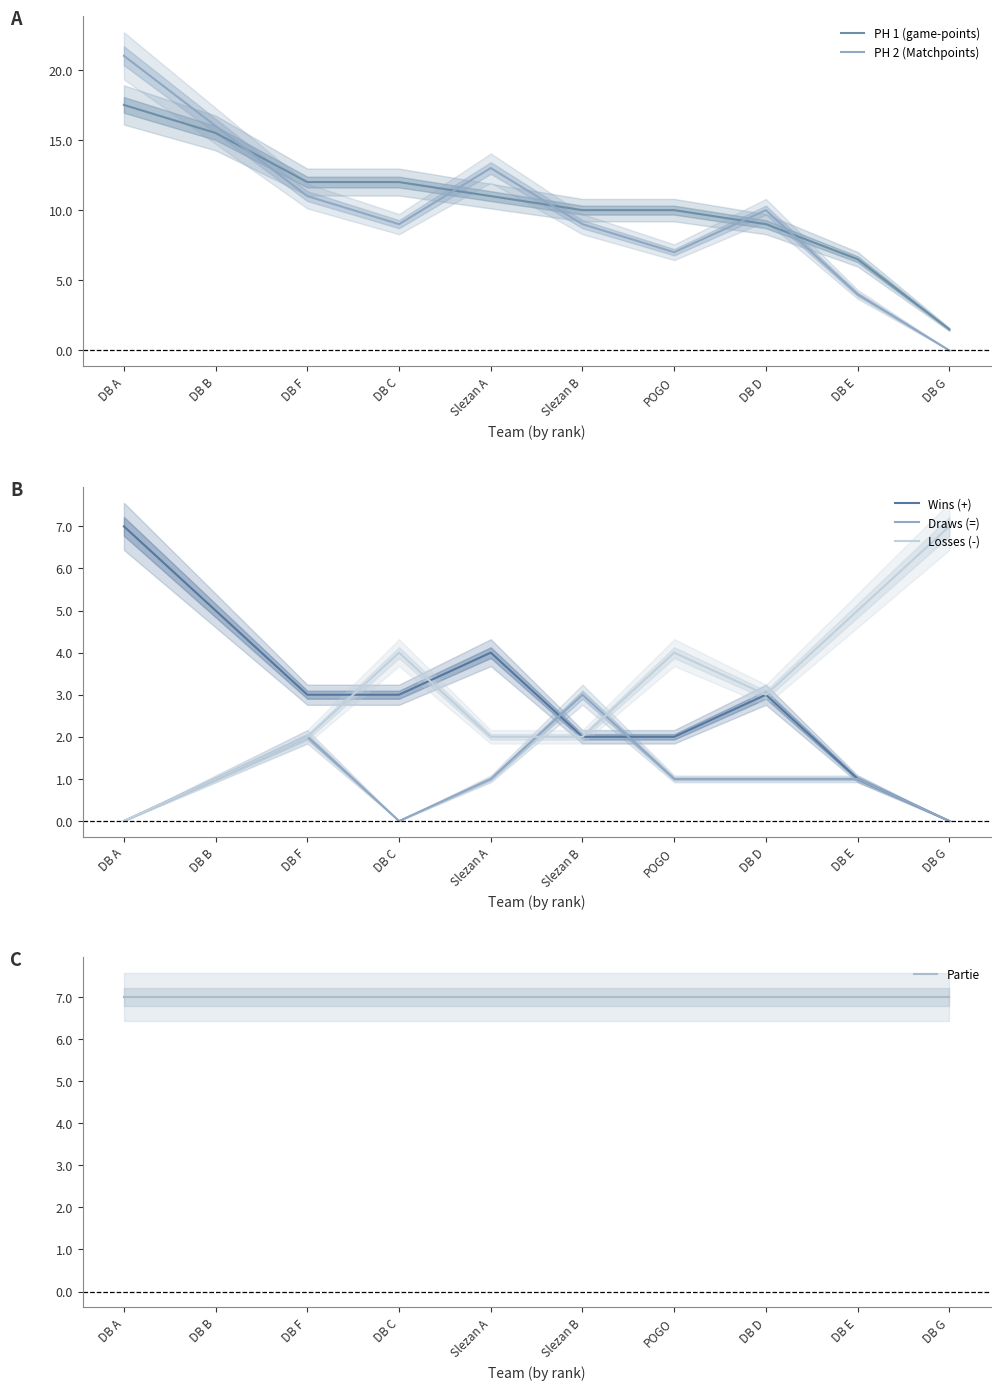

How many categories are shown in the chart?

10